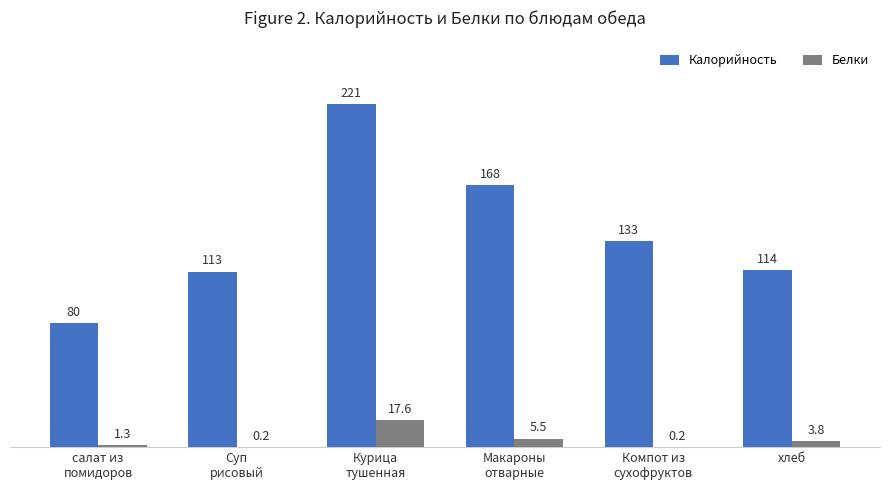

What is the total value across all series at хлеб?

118.0